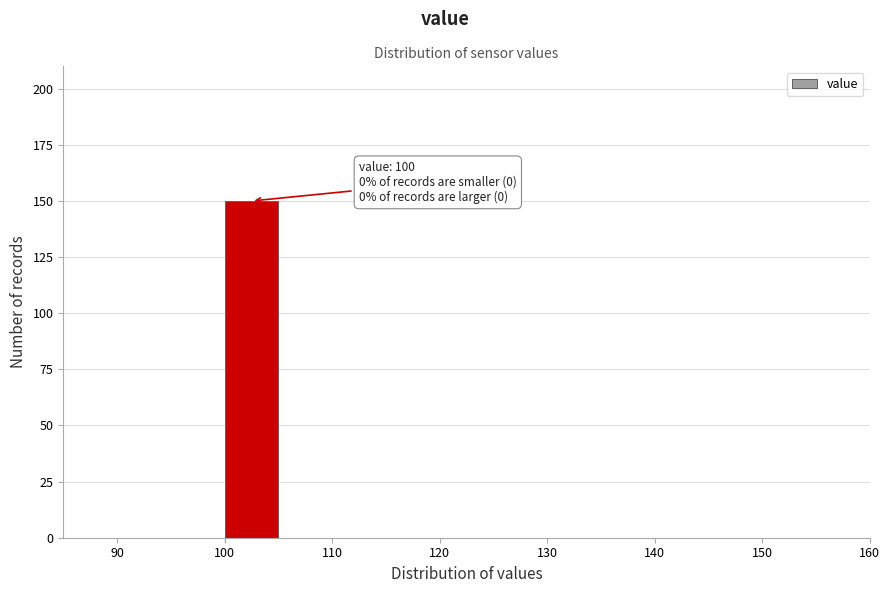

Over which range of the x-axis is the bar tallest?

100 to 105